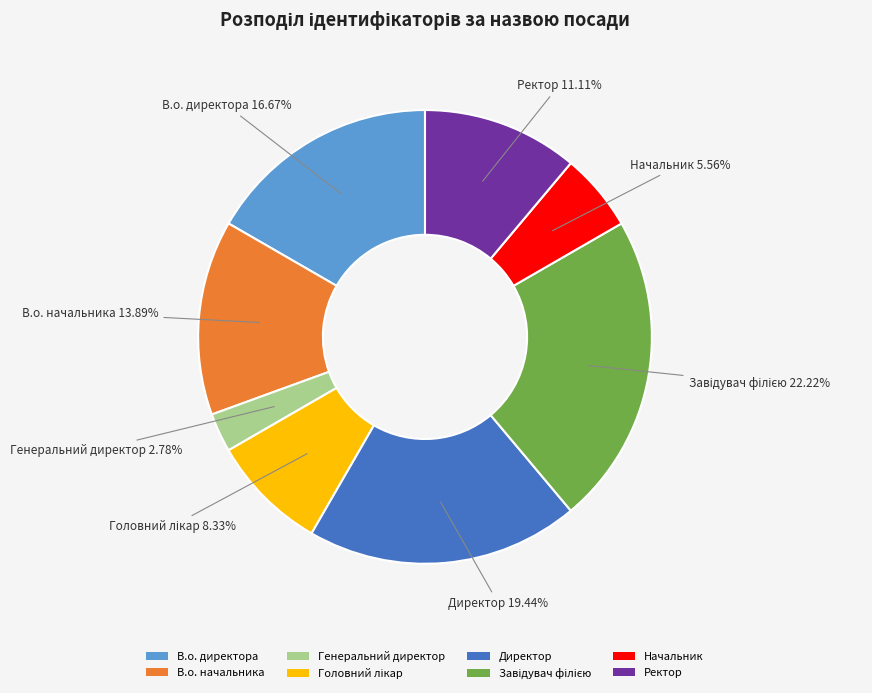

Does any single category account for the majority?

No